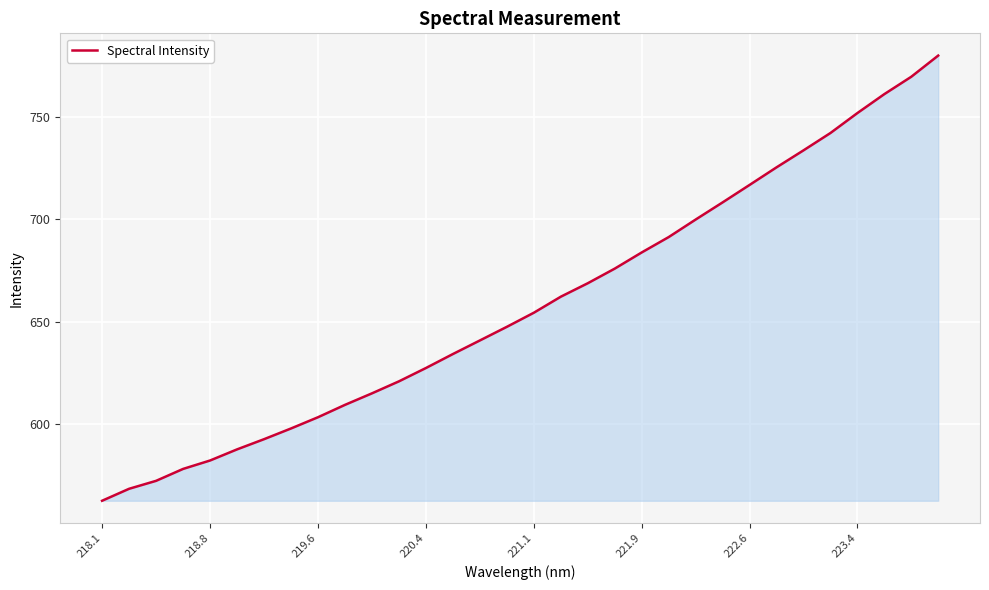

What is the maximum value shown in the chart?

780.1